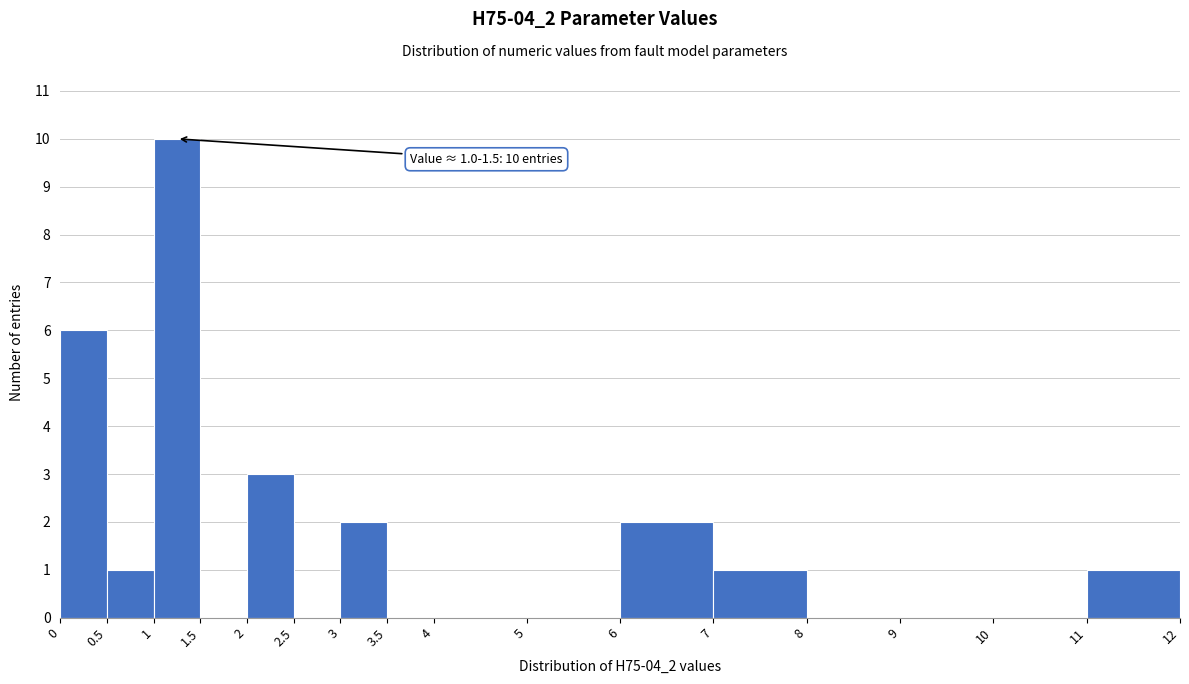

Which range on the x-axis has the tallest bar?

1 to 1.5